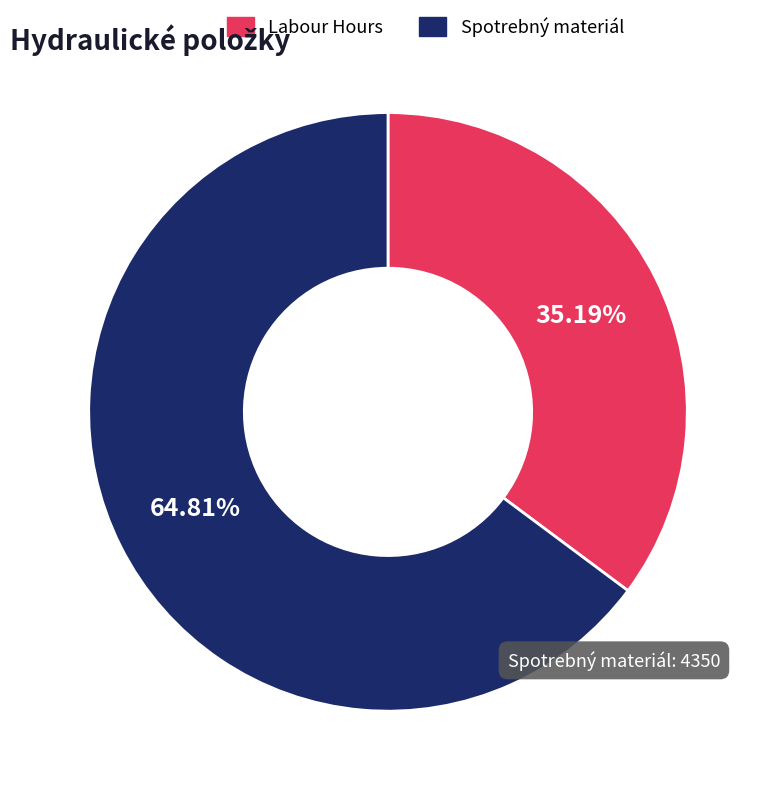

Is there a majority slice in this chart?

Yes